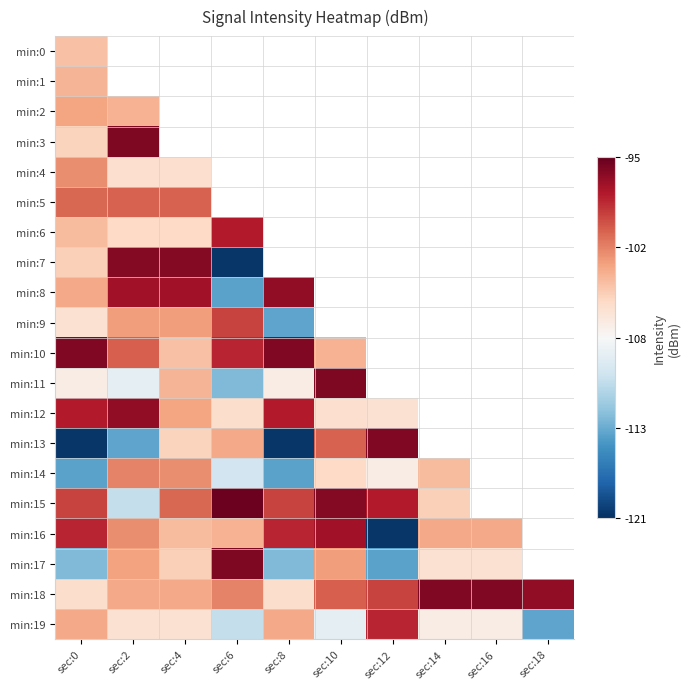

At how many categories does at least one series exceed 0?

10